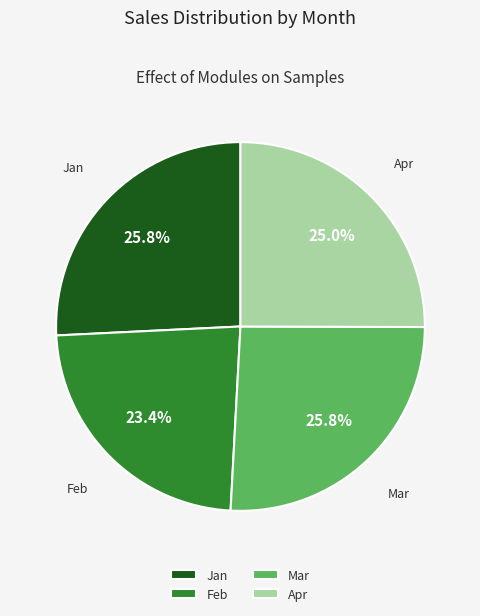

What is the smallest slice in the pie chart?

Feb